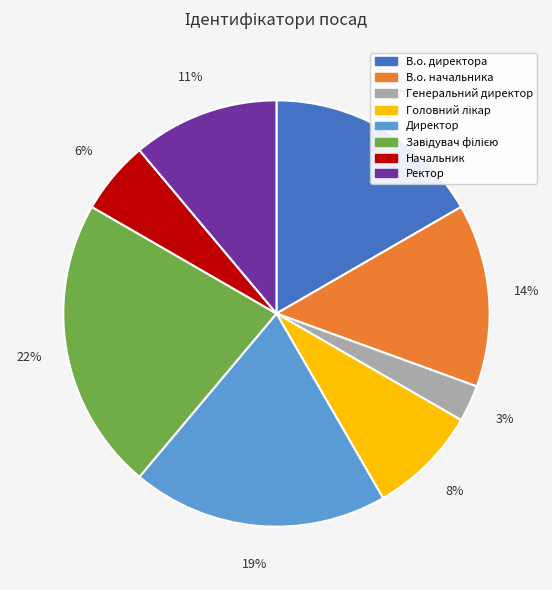

Is there a majority slice in this chart?

No